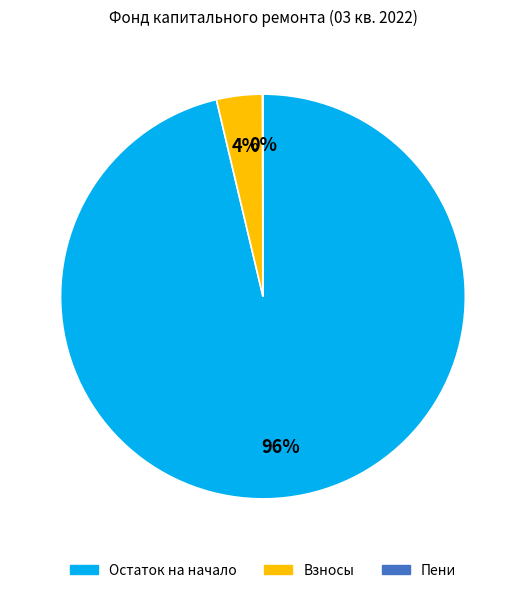

To the nearest percent, what is the difference between the largest and smallest slice percentages?

96%